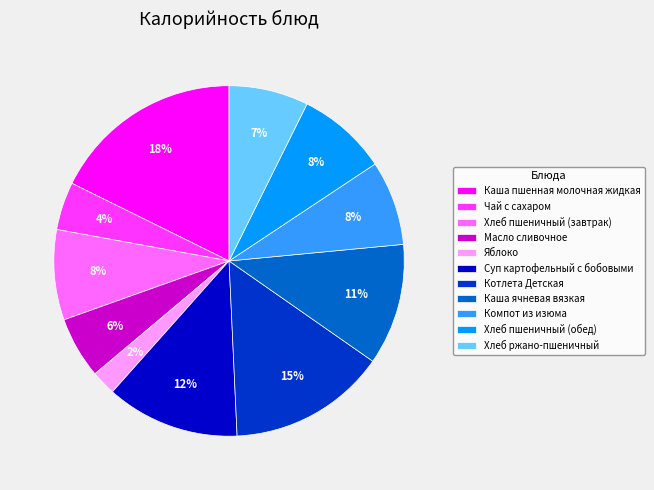

Which has a higher value, Компот из изюма or Котлета Детская?

Котлета Детская